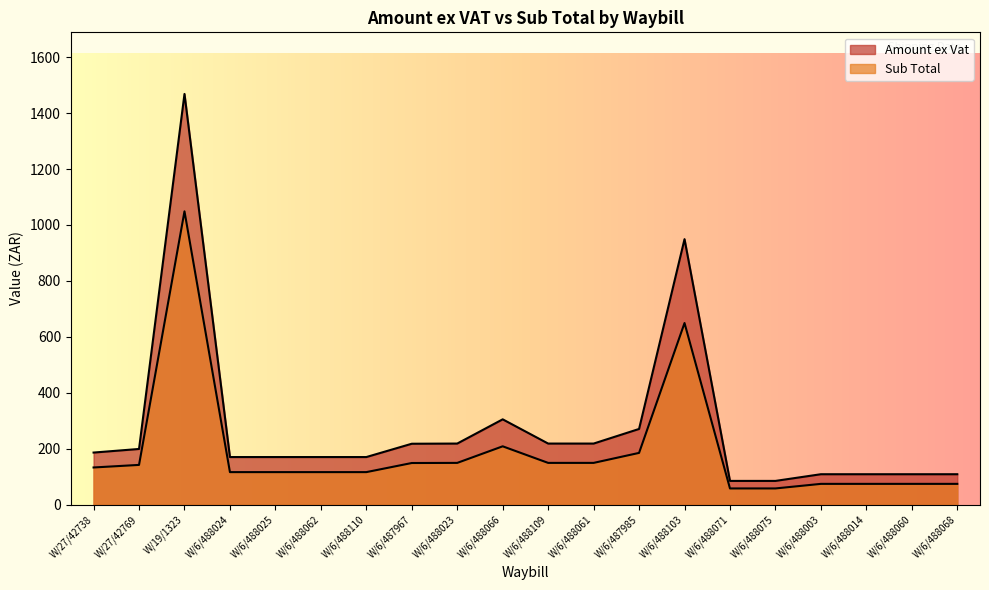

How many data points in Amount ex Vat are above 186?

10